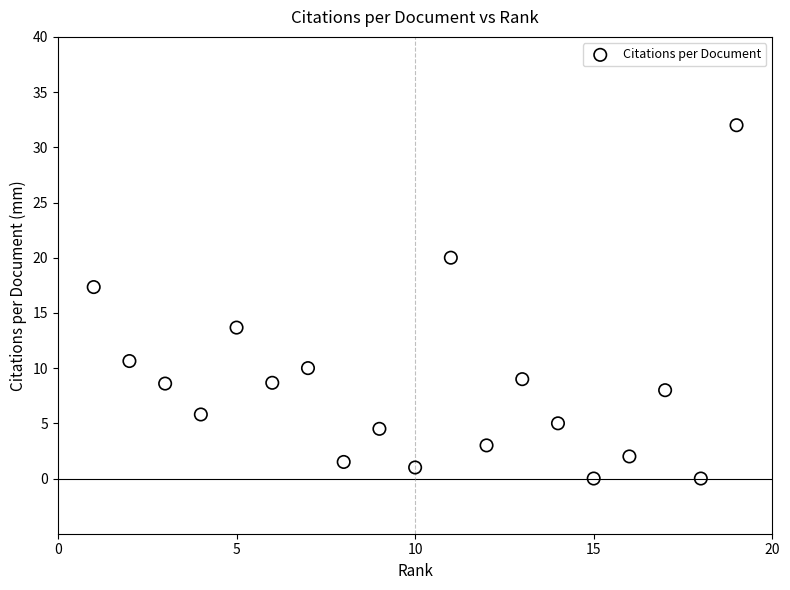

What Y value in the scatter plot is closest to 16?

17.3